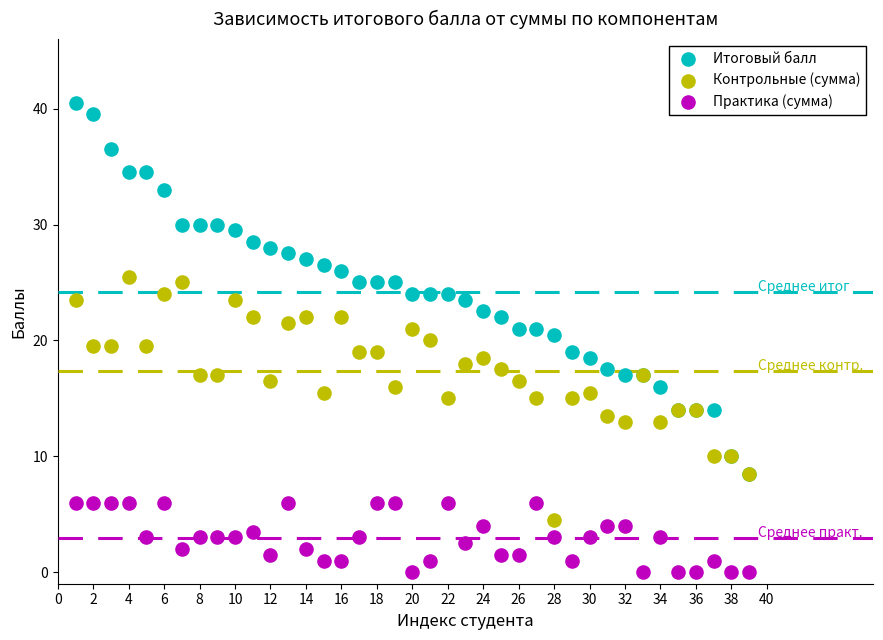

What are all the series names shown in the legend?

Итоговый балл, Контрольные (сумма), Практика (сумма)